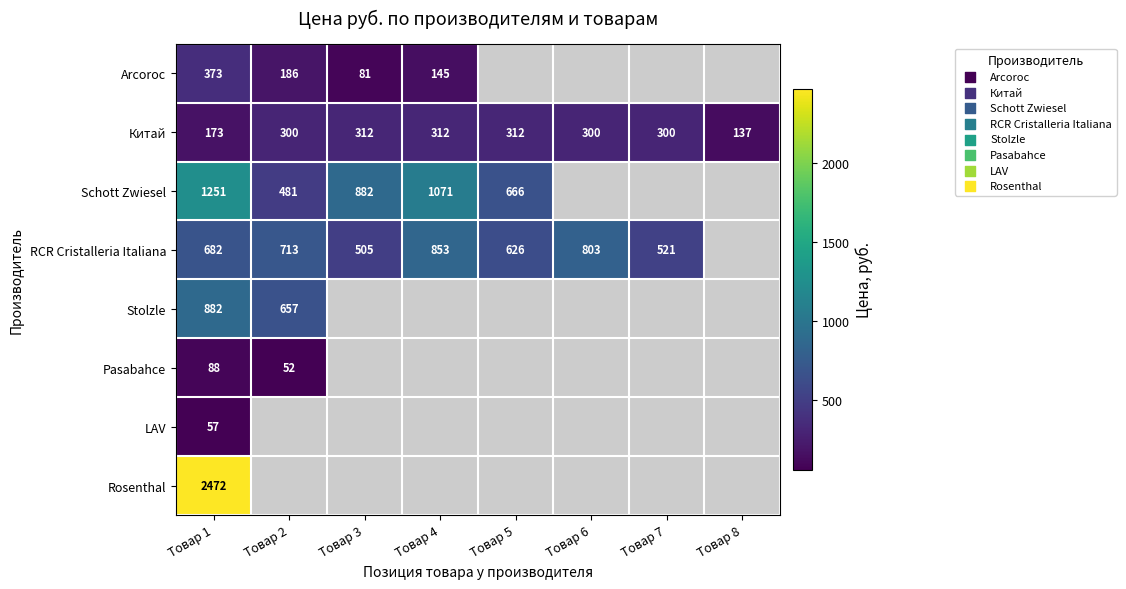

The value of Stolzle at Товар 2 is 897. True or false?

False